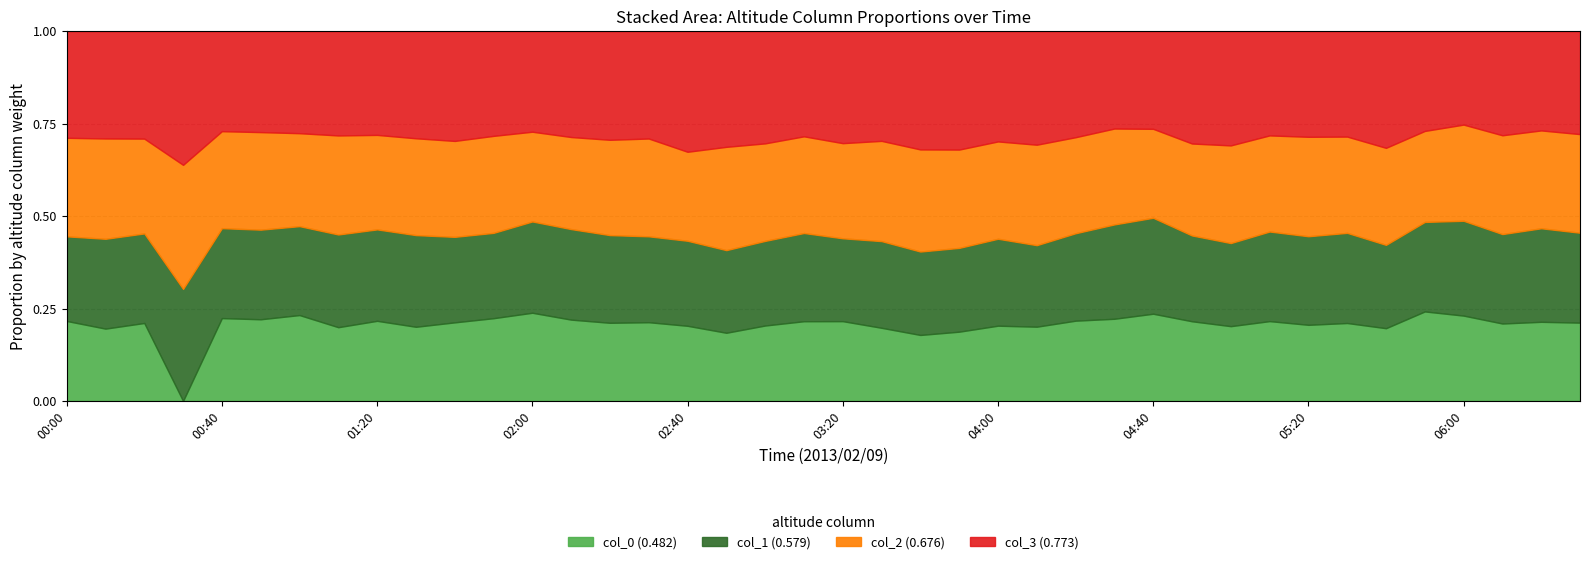

Is it true that col_0 (0.482) equals 0.3 at 00:40?

False